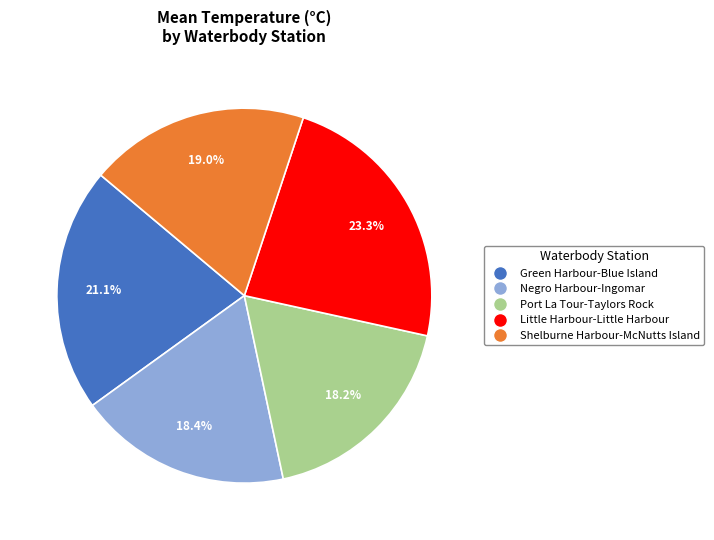

Count the number of slices in the pie.

5